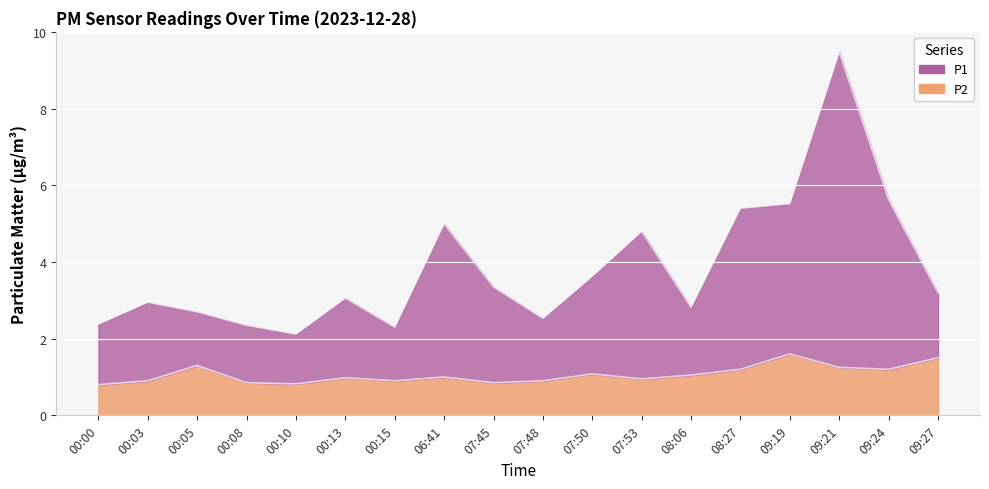

Which series has the widest spread of values?

P1